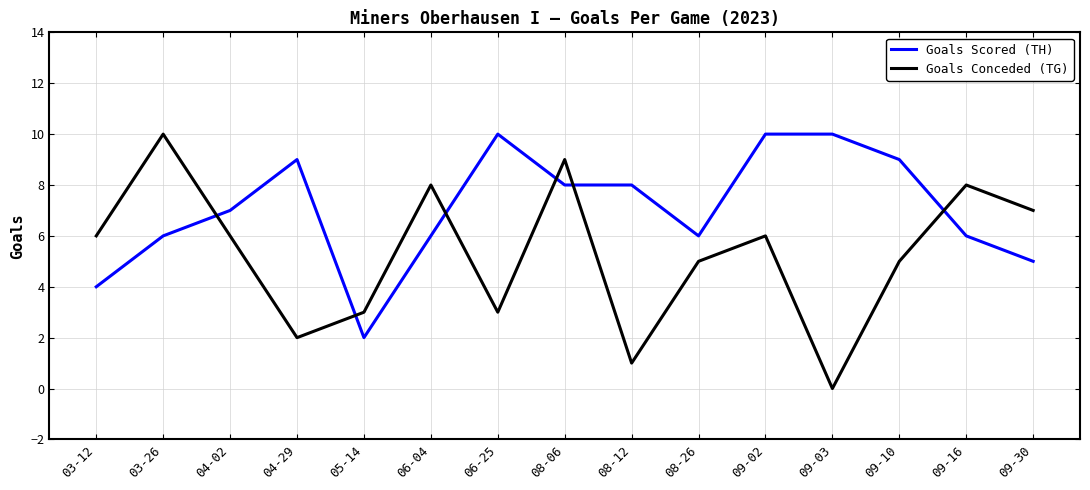

What is the average value of the Goals Scored (TH) series?

7